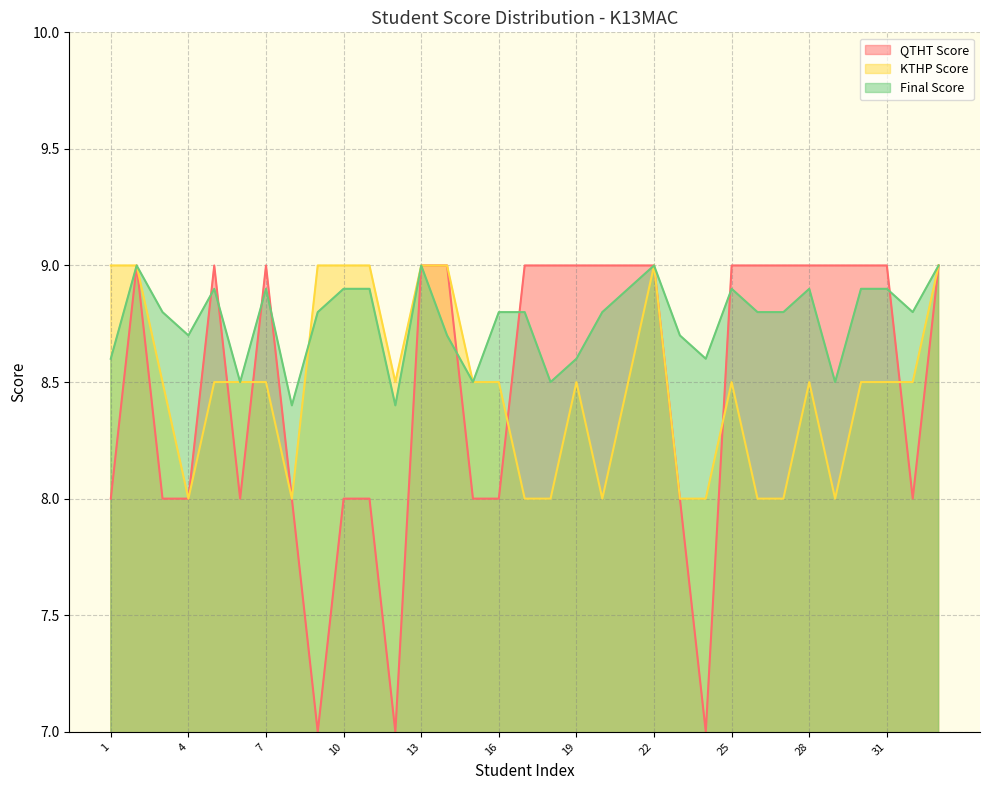

Reading left to right, list all the values displayed in this chart.

QTHT Score: 8.0	9.0	8.0	8.0	9.0	8.0	9.0	8.0	7.0	8.0	8.0	7.0	9.0	9.0	8.0	8.0	9.0	9.0	9.0	9.0	9.0	9.0	8.0	7.0	9.0	9.0	9.0	9.0	9.0	9.0	9.0	8.0	9.0
KTHP Score: 9.0	9.0	8.5	8.0	8.5	8.5	8.5	8.0	9.0	9.0	9.0	8.5	9.0	9.0	8.5	8.5	8.0	8.0	8.5	8.0	8.5	9.0	8.0	8.0	8.5	8.0	8.0	8.5	8.0	8.5	8.5	8.5	9.0
Final Score: 8.6	9.0	8.8	8.7	8.9	8.5	8.9	8.4	8.8	8.9	8.9	8.4	9.0	8.7	8.5	8.8	8.8	8.5	8.6	8.8	8.9	9.0	8.7	8.6	8.9	8.8	8.8	8.9	8.5	8.9	8.9	8.8	9.0